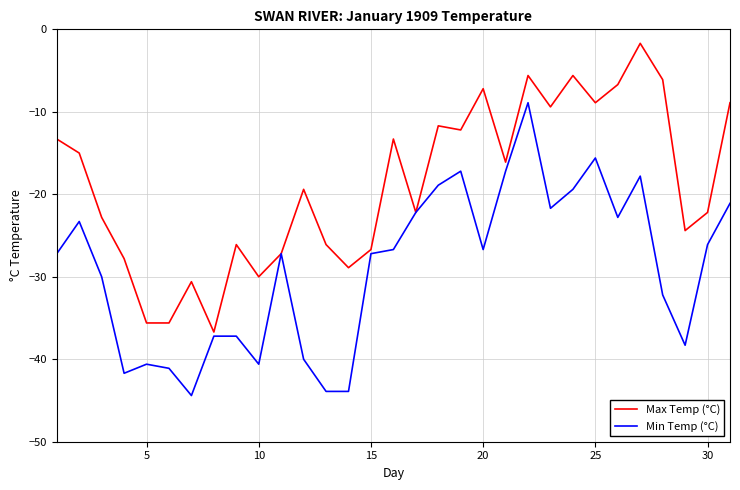

True or false: Max Temp (°C) has more than 0 interior local peaks.

True